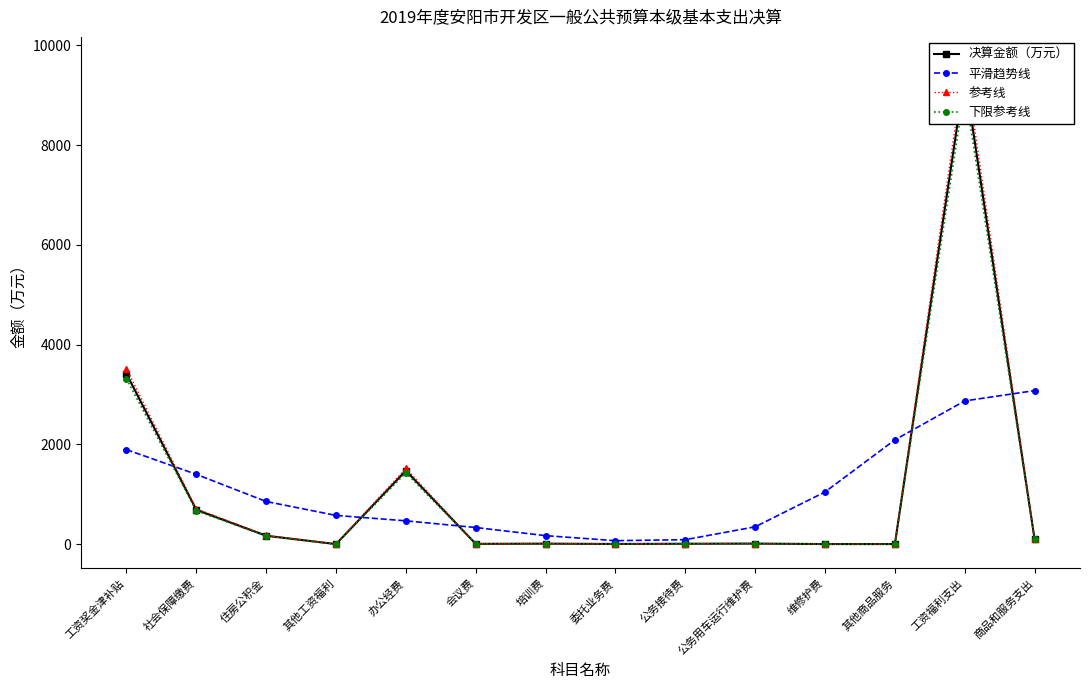

How many values in the 参考线 series exceed 10?

7